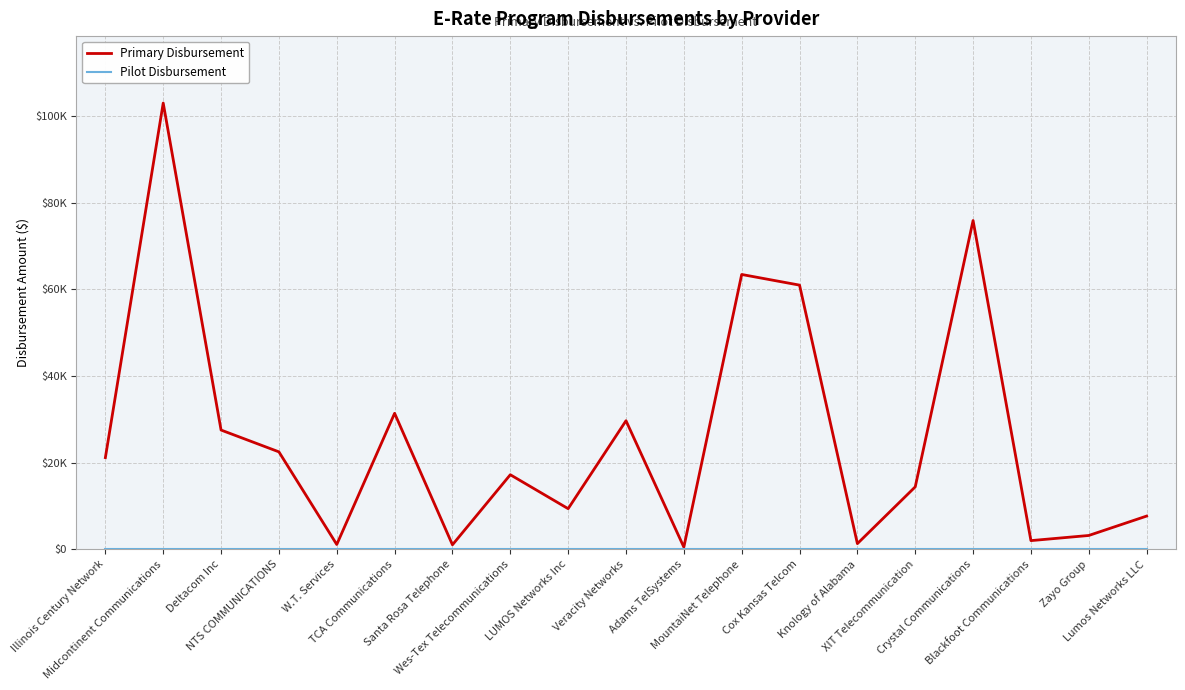

What is the sum of the Primary Disbursement values at Veracity Networks and Lumos Networks LLC?

37375.5